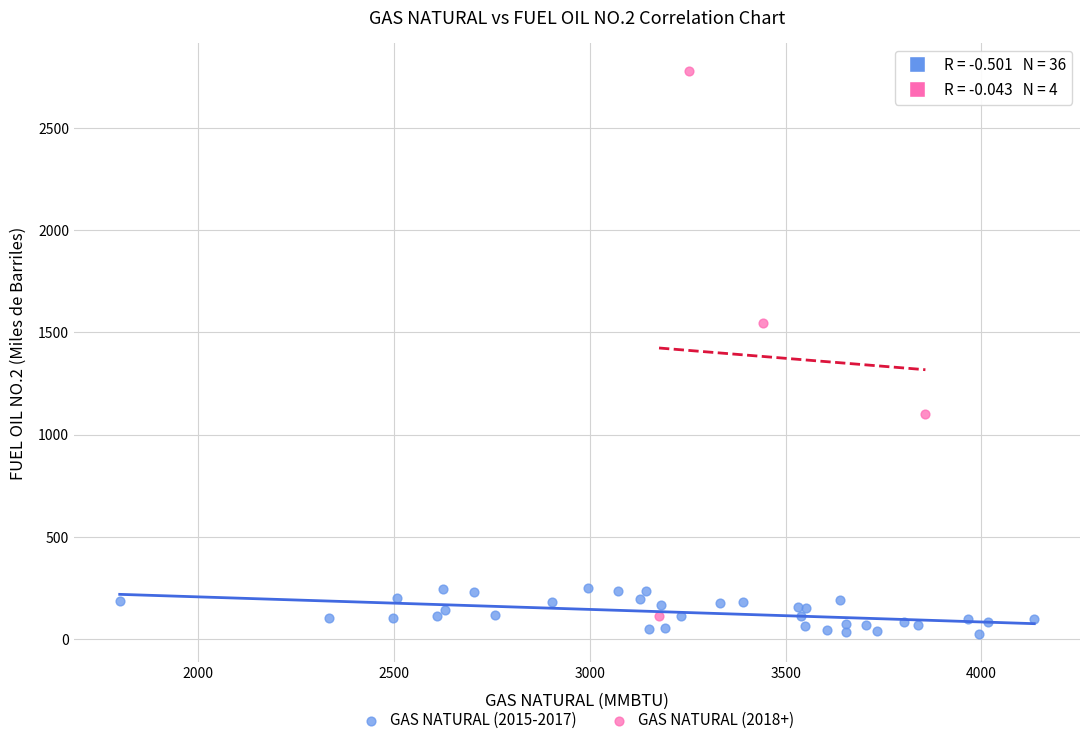

Which series has the largest Y range (max minus min)?

GAS NATURAL (2018+)